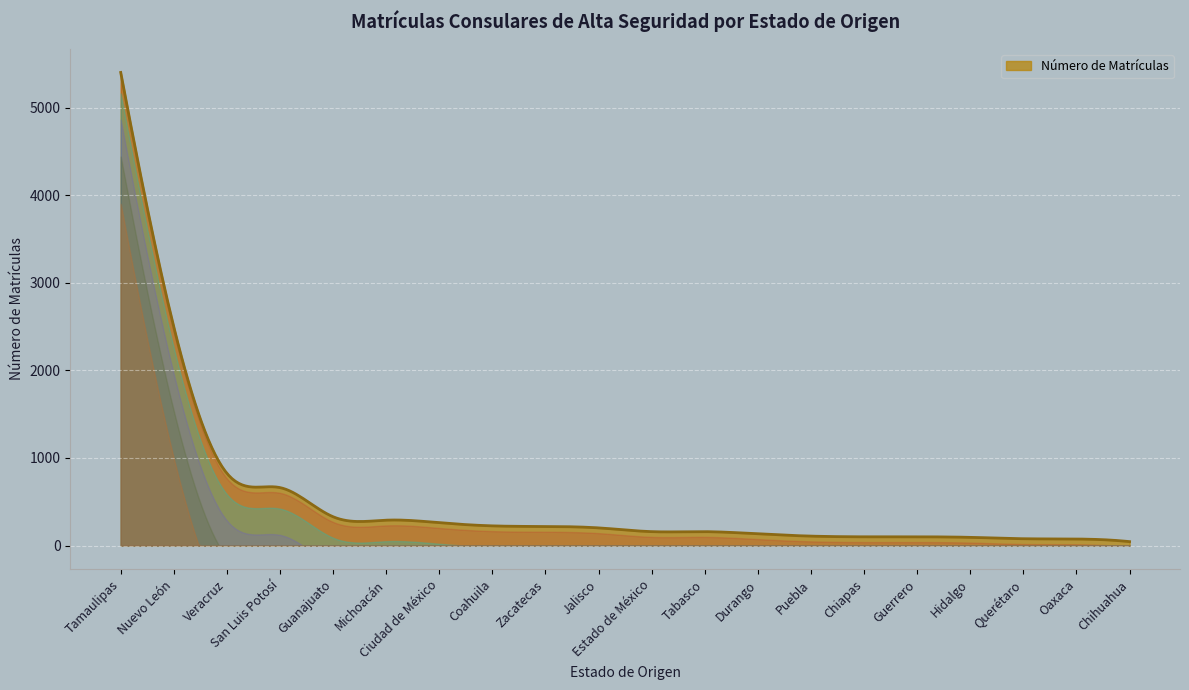

What is the difference between the maximum and minimum values?

5357.0